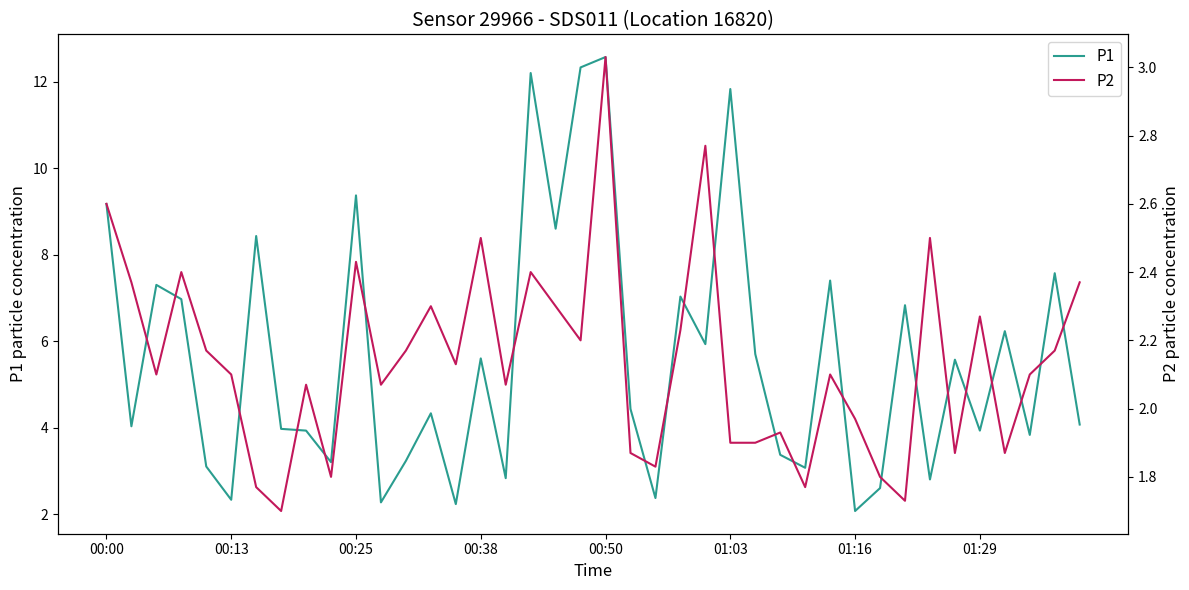

What is the difference between the maximum and second lowest values in the P1 series?

10.3